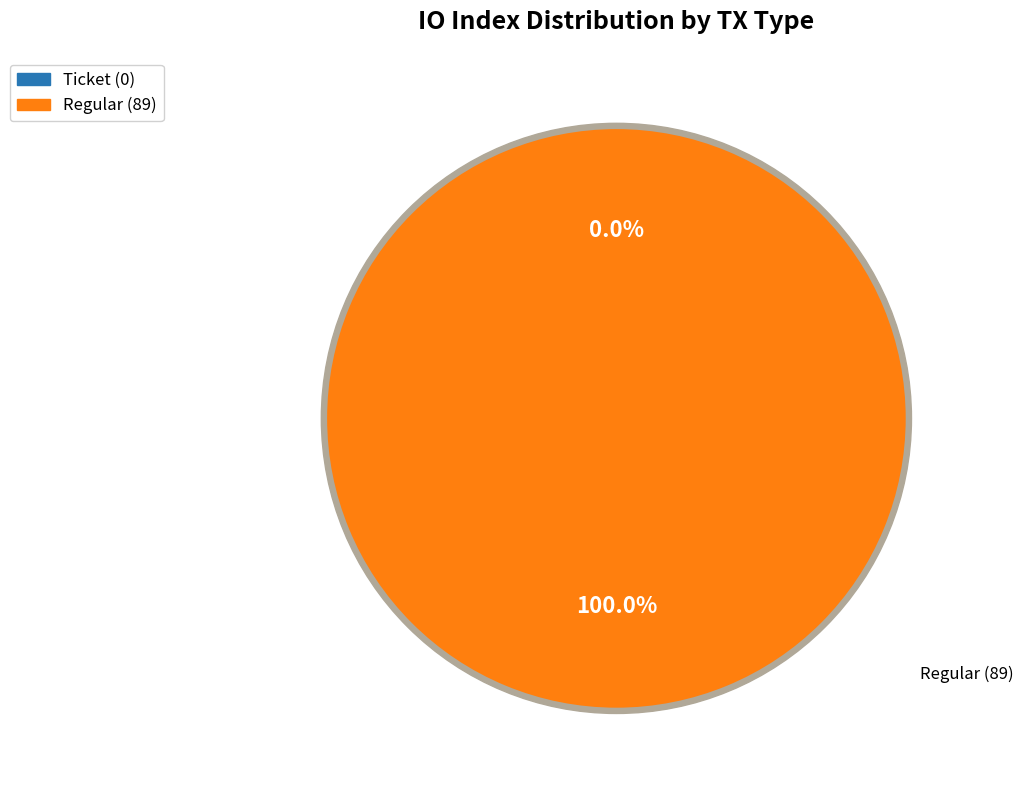

How many segments does this pie chart have?

2